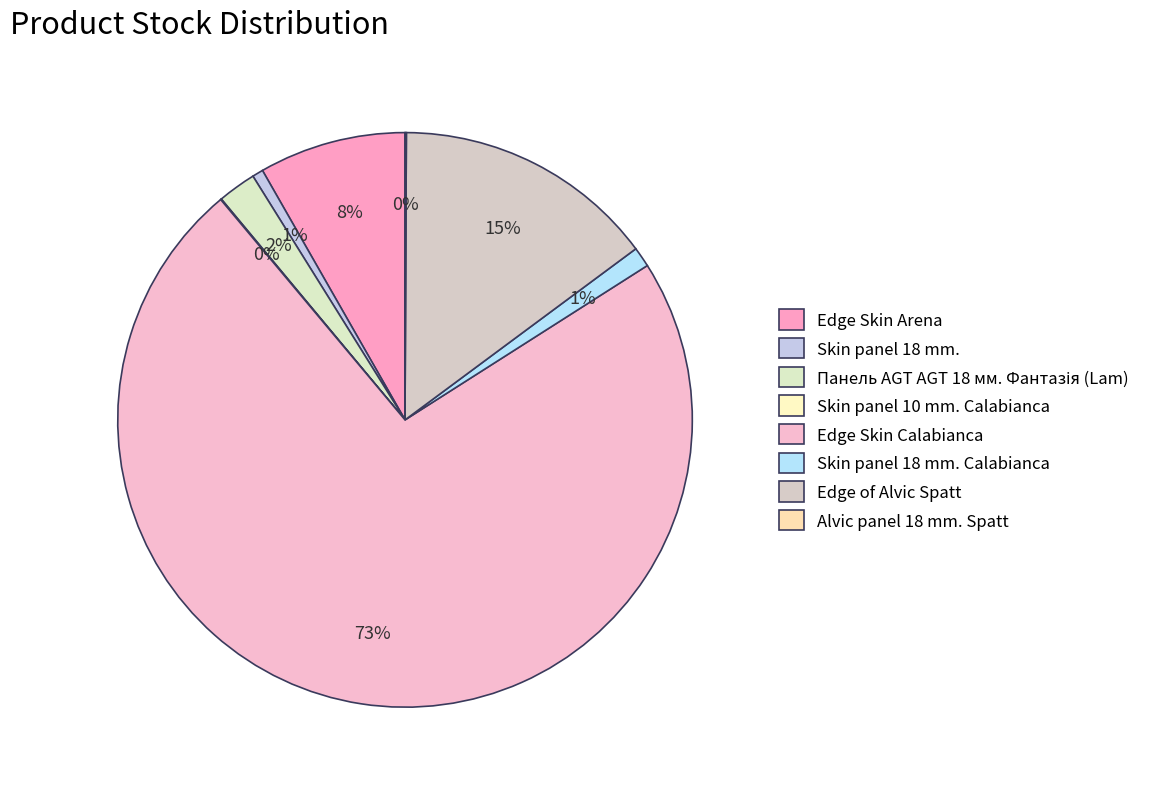

Which has a higher value, Edge Skin Arena or Edge Skin Calabianca?

Edge Skin Calabianca